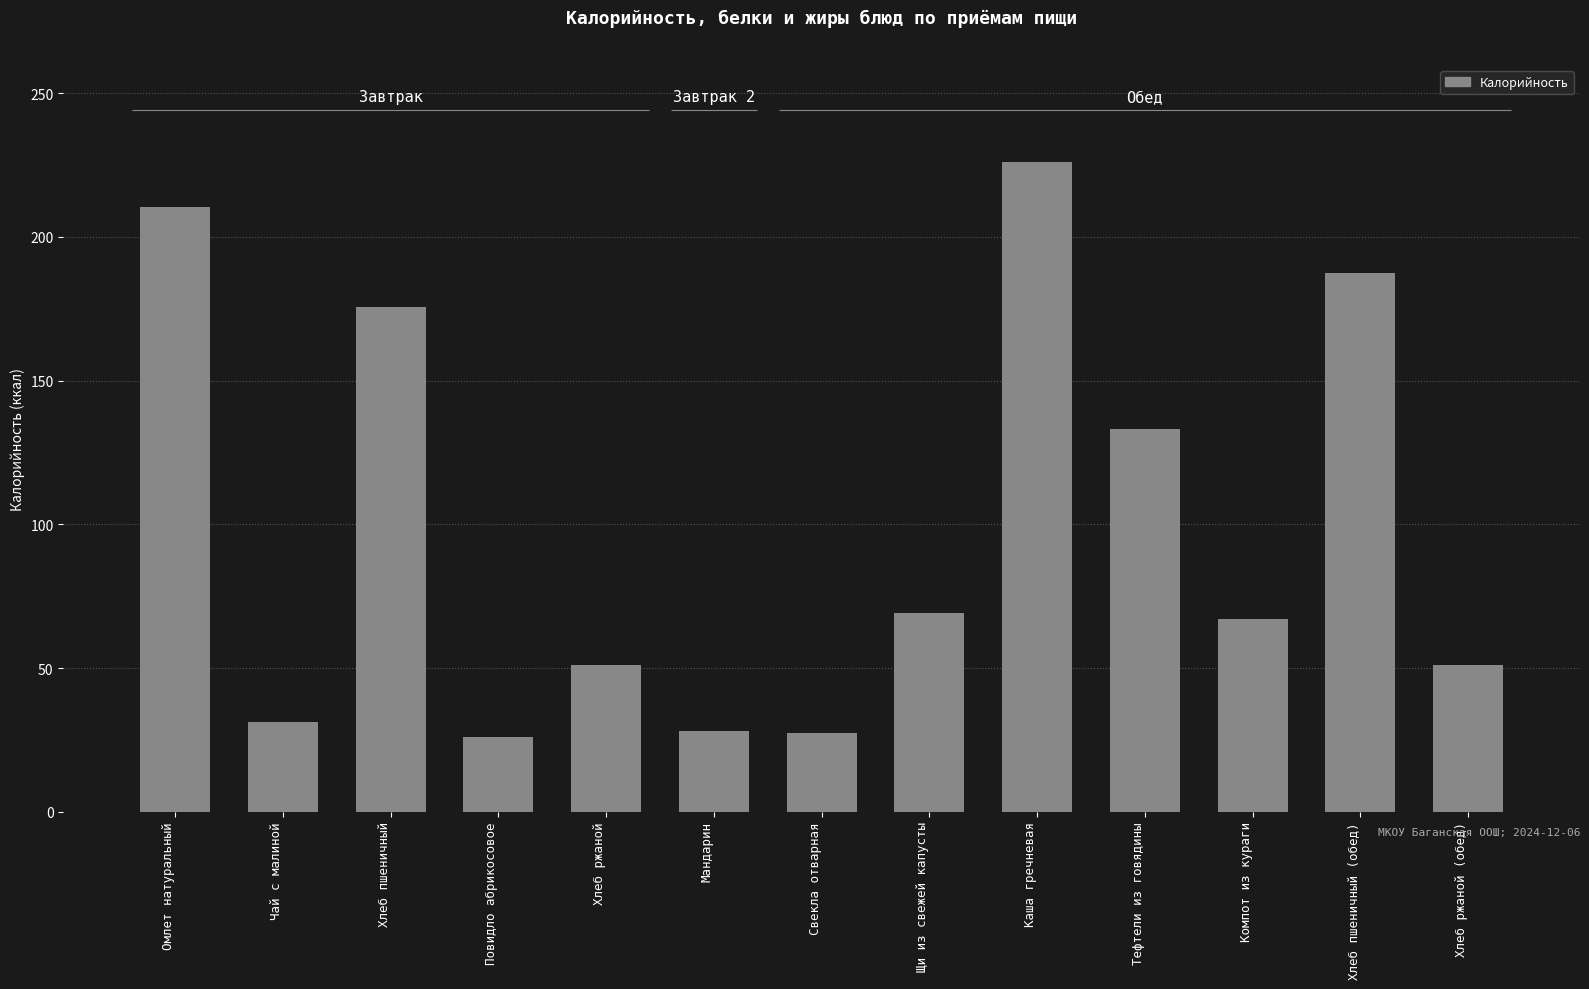

What is the change in value from Хлеб ржаной to Мандарин?

-23.0